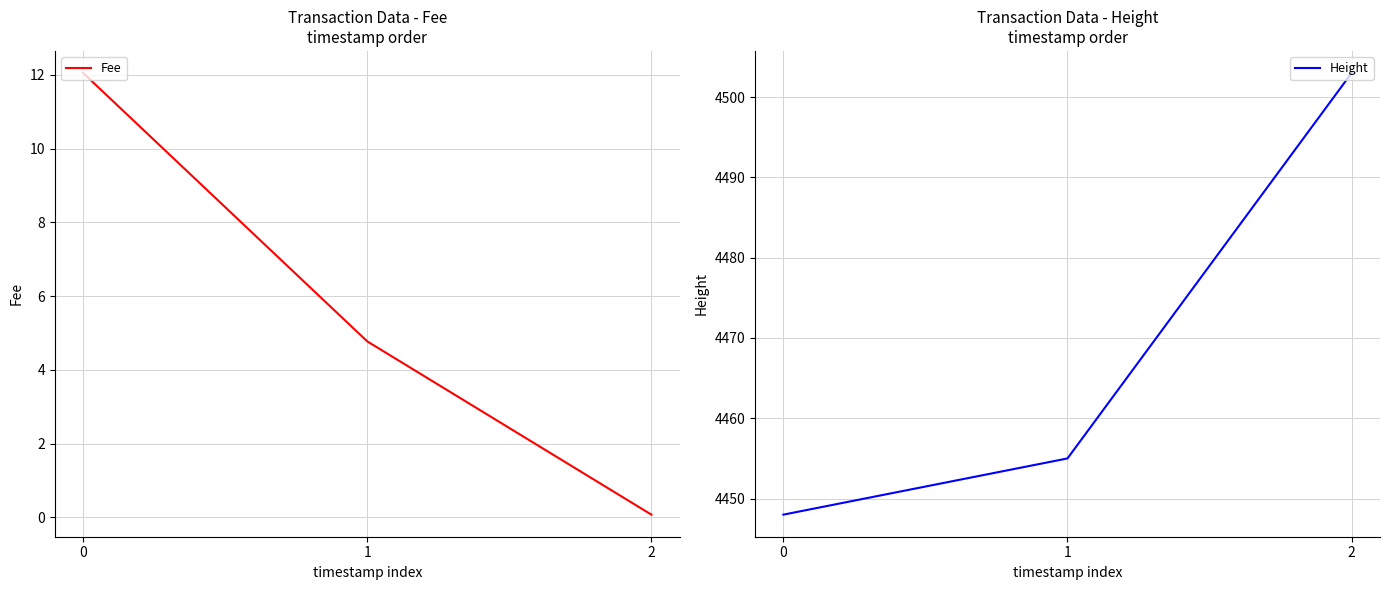

What is the sum of the Fee values at 2 and 1?

4.8